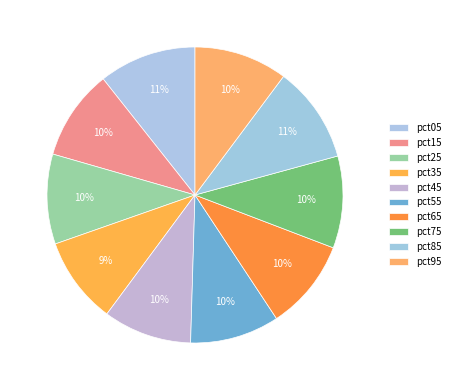

What is the total percentage of pct65 and pct05?

20.6%